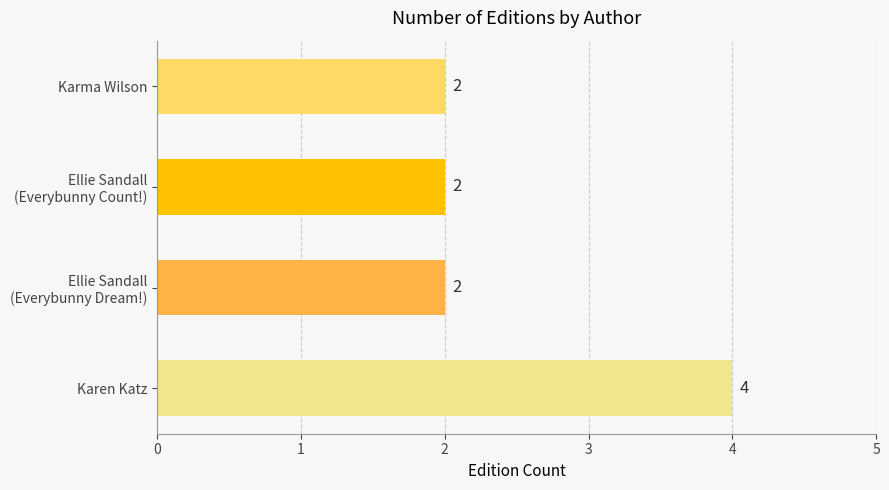

Are the bars horizontal?

Yes